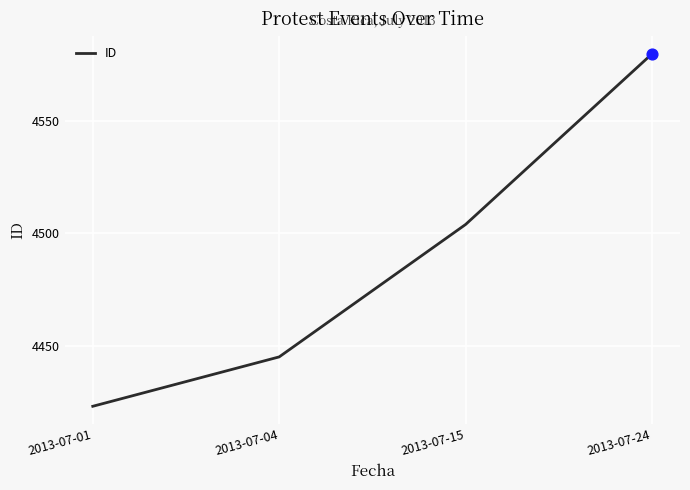

Which has a higher value, 2013-07-24 or 2013-07-04?

2013-07-24